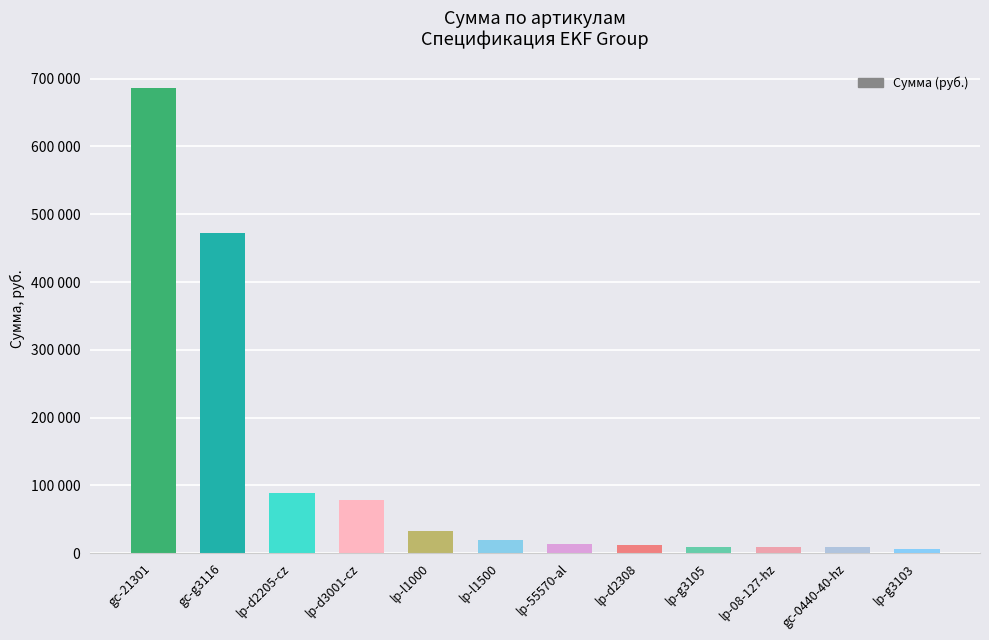

Reading left to right, transcribe all the data shown in this chart.

686160	472440	89324	79180	32800	19224	13230	11362	8838	8712	8520	6700